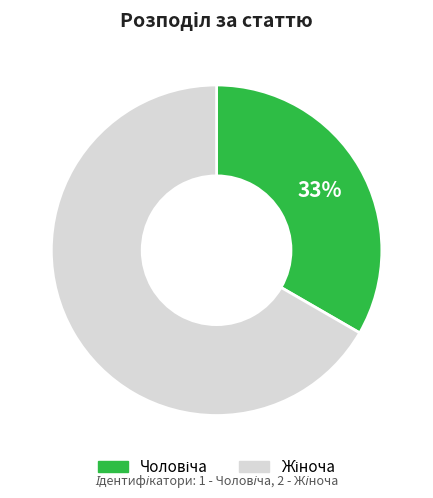

Is there a majority slice in this chart?

Yes